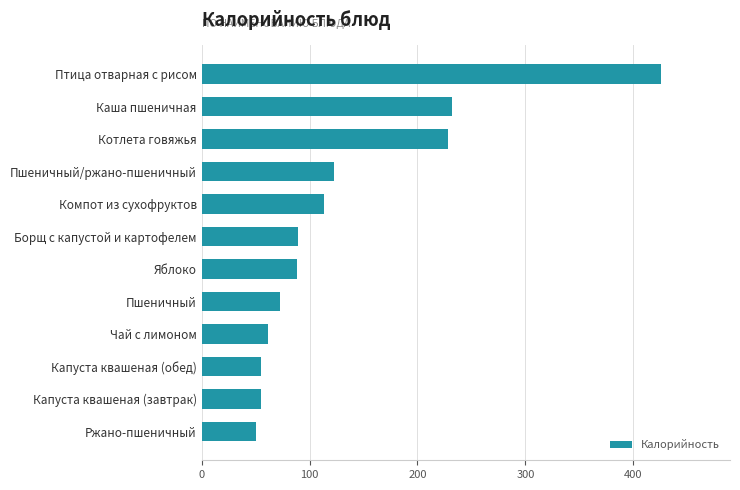

The value at Капуста квашеная (обед) is 95.2. True or false?

False